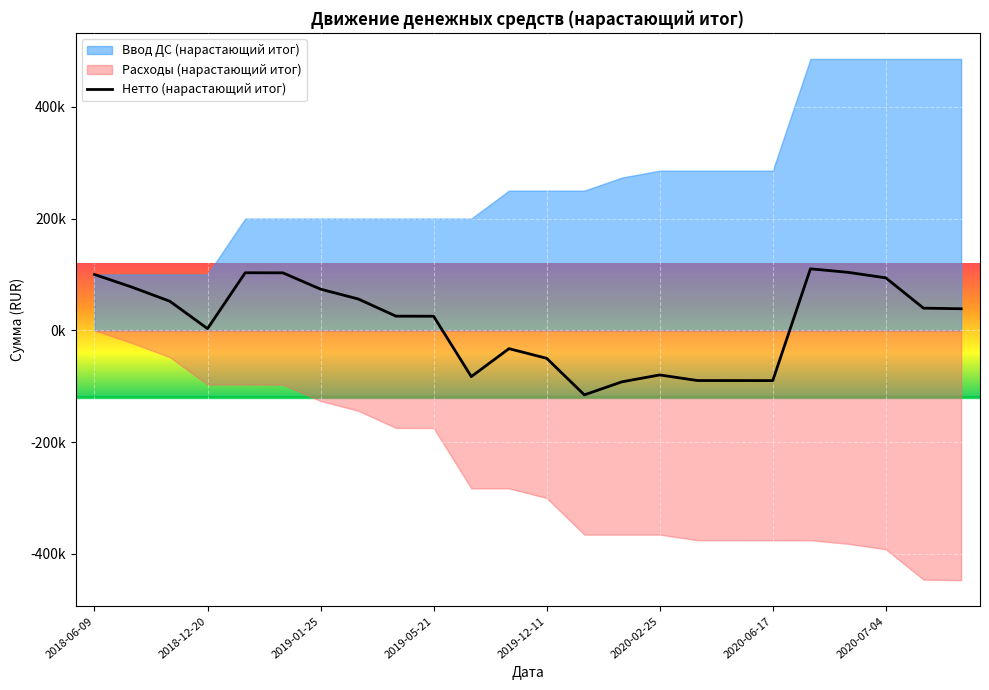

Is it true that the value at 2020-06-17 is -89877.8?

True